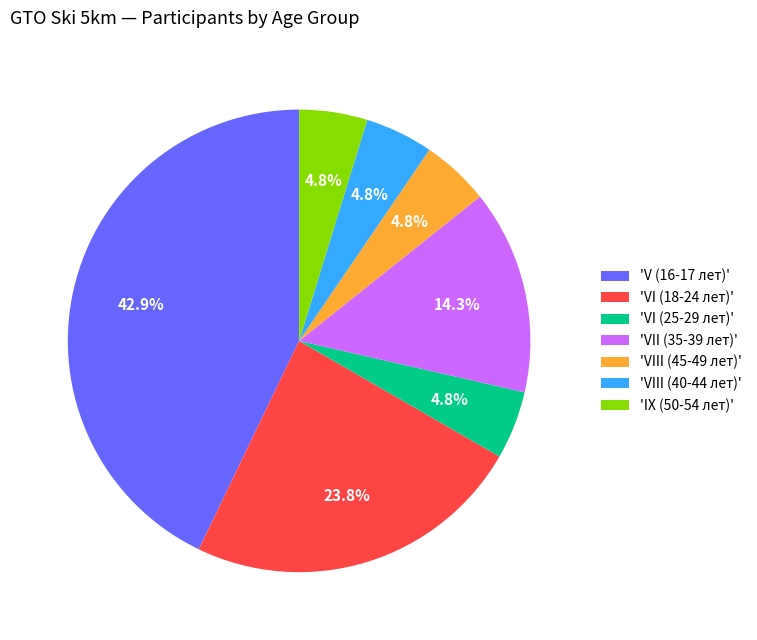

Is there any slice that represents more than half of the pie?

No